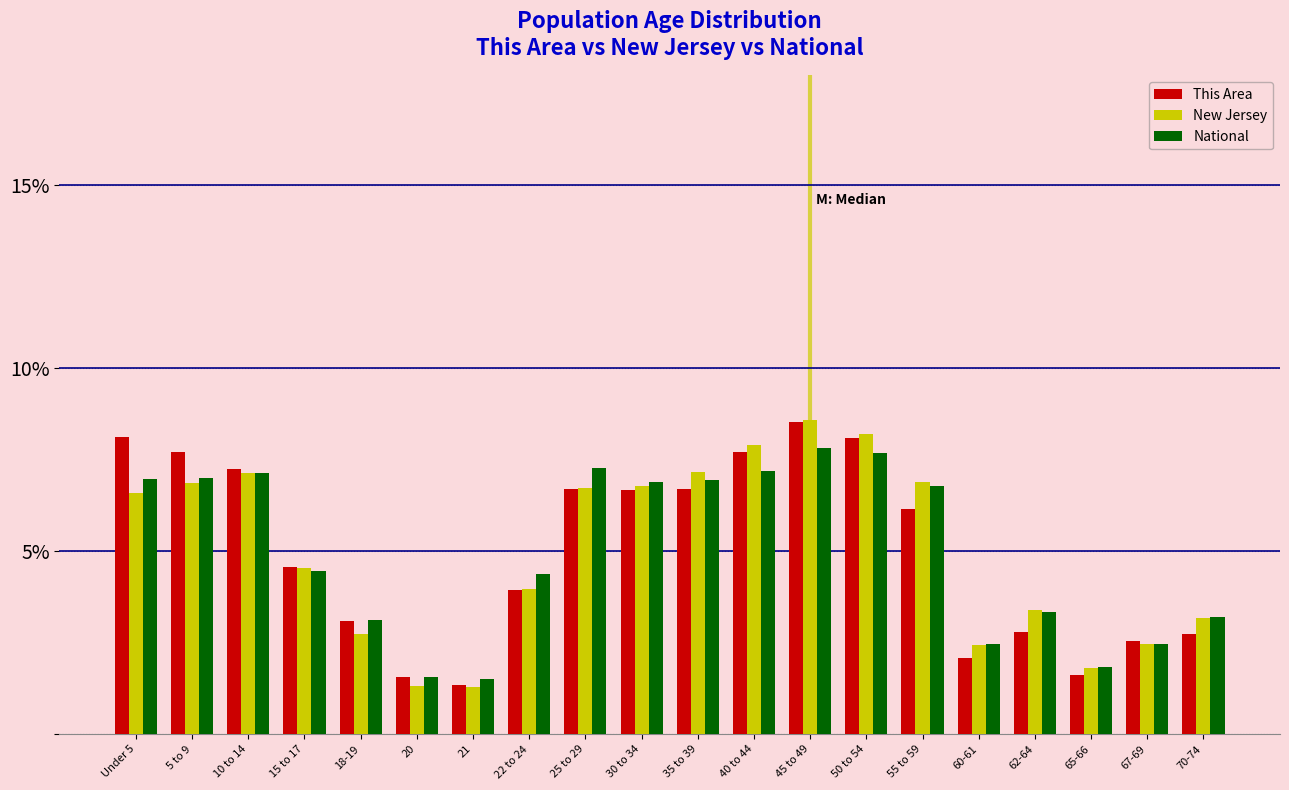

Does the chart contain stacked bars?

No